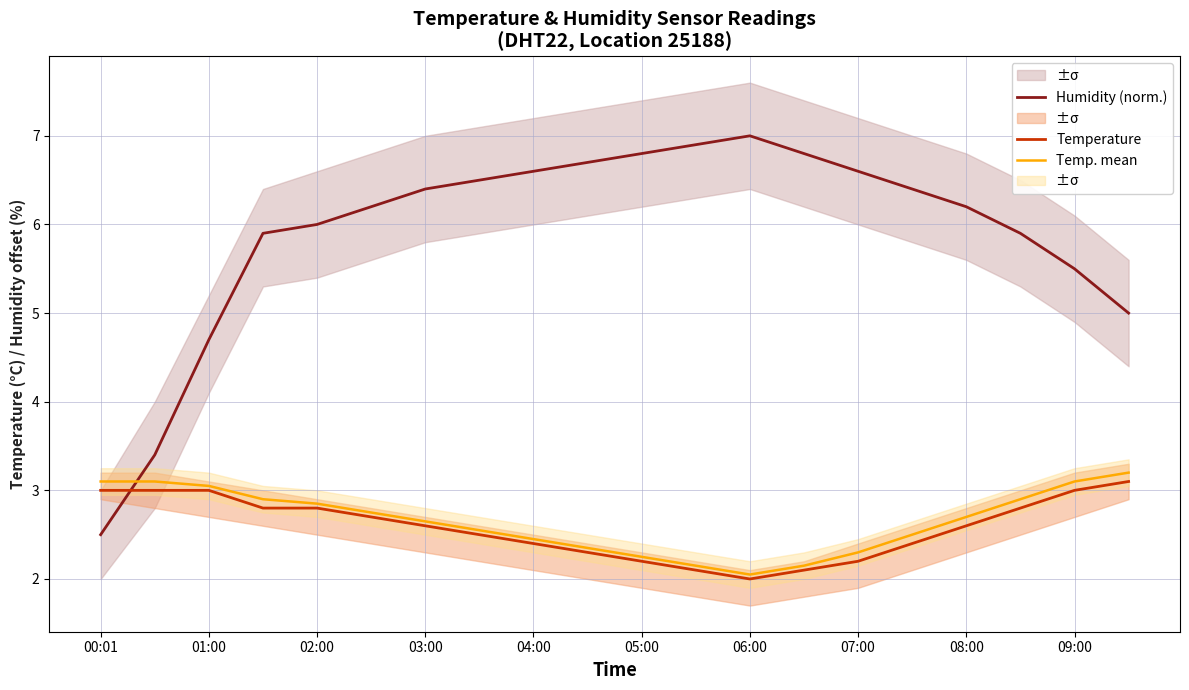

True or false: Humidity (norm.) and Temp. mean intersect in this chart.

True